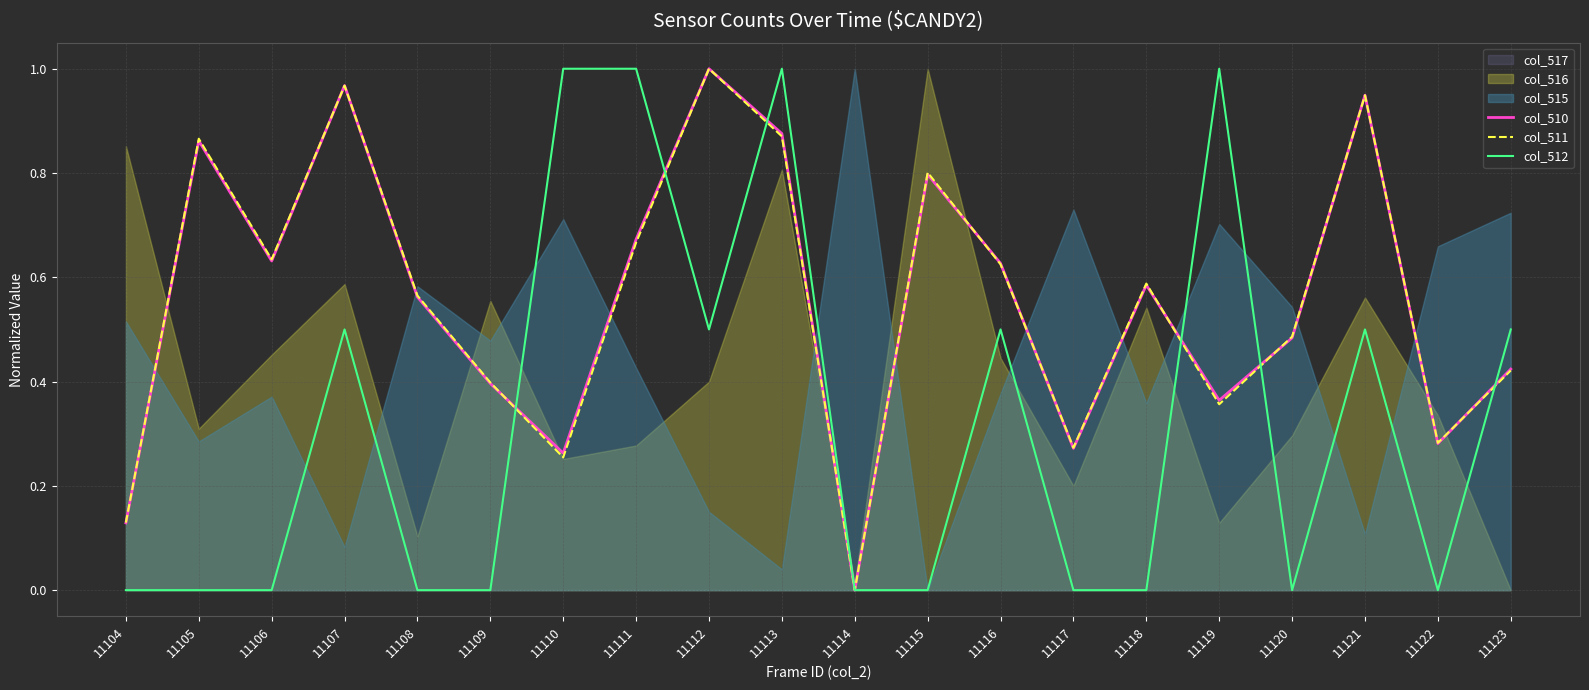

The col_510 series shows 1.3 at 11112. True or false?

False